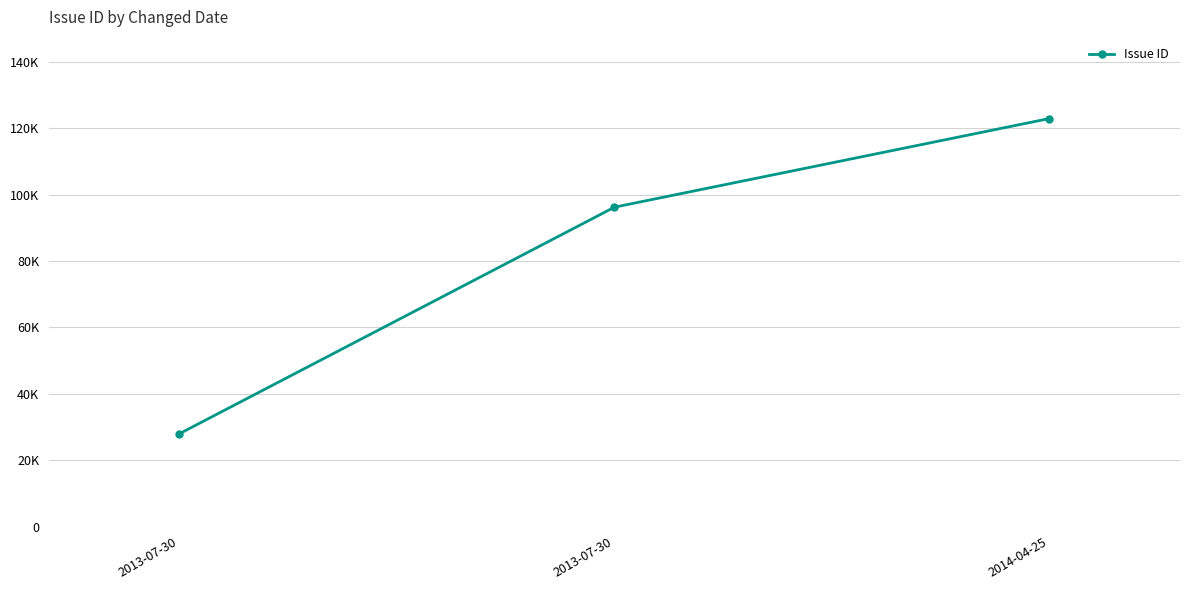

The chart shows a value of 96233 at 2013-07-30. True or false?

True